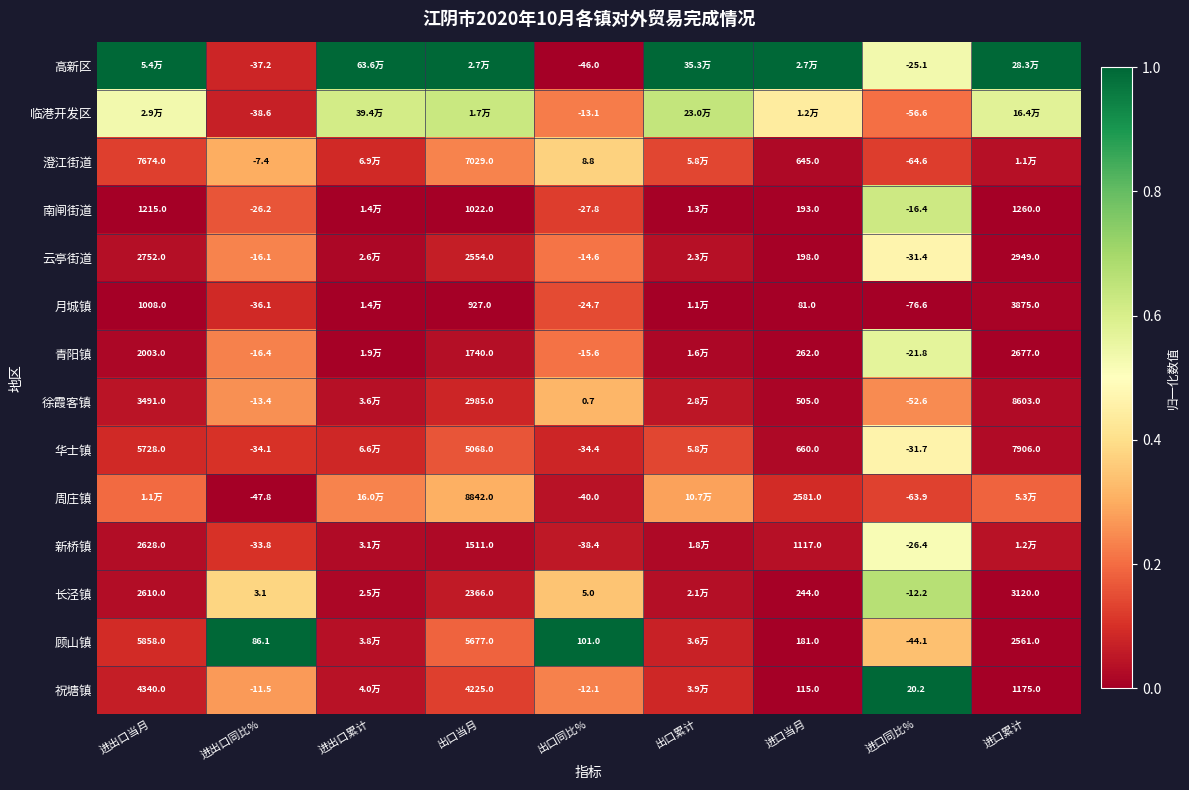

At 出口同比%, list the series in order from largest to smallest.

顾山镇, 澄江街道, 长泾镇, 徐霞客镇, 祝塘镇, 临港开发区, 云亭街道, 青阳镇, 月城镇, 南闸街道, 华士镇, 新桥镇, 周庄镇, 高新区